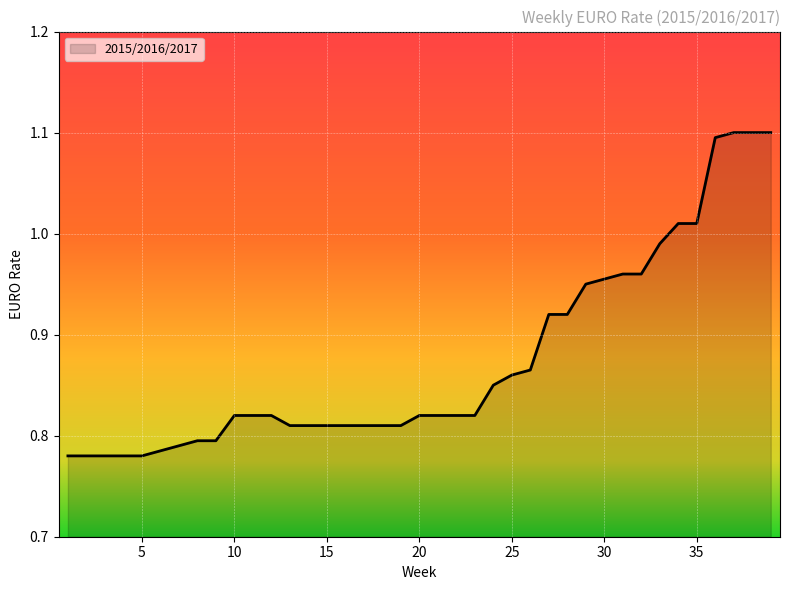

Count the number of categories in the chart.

39